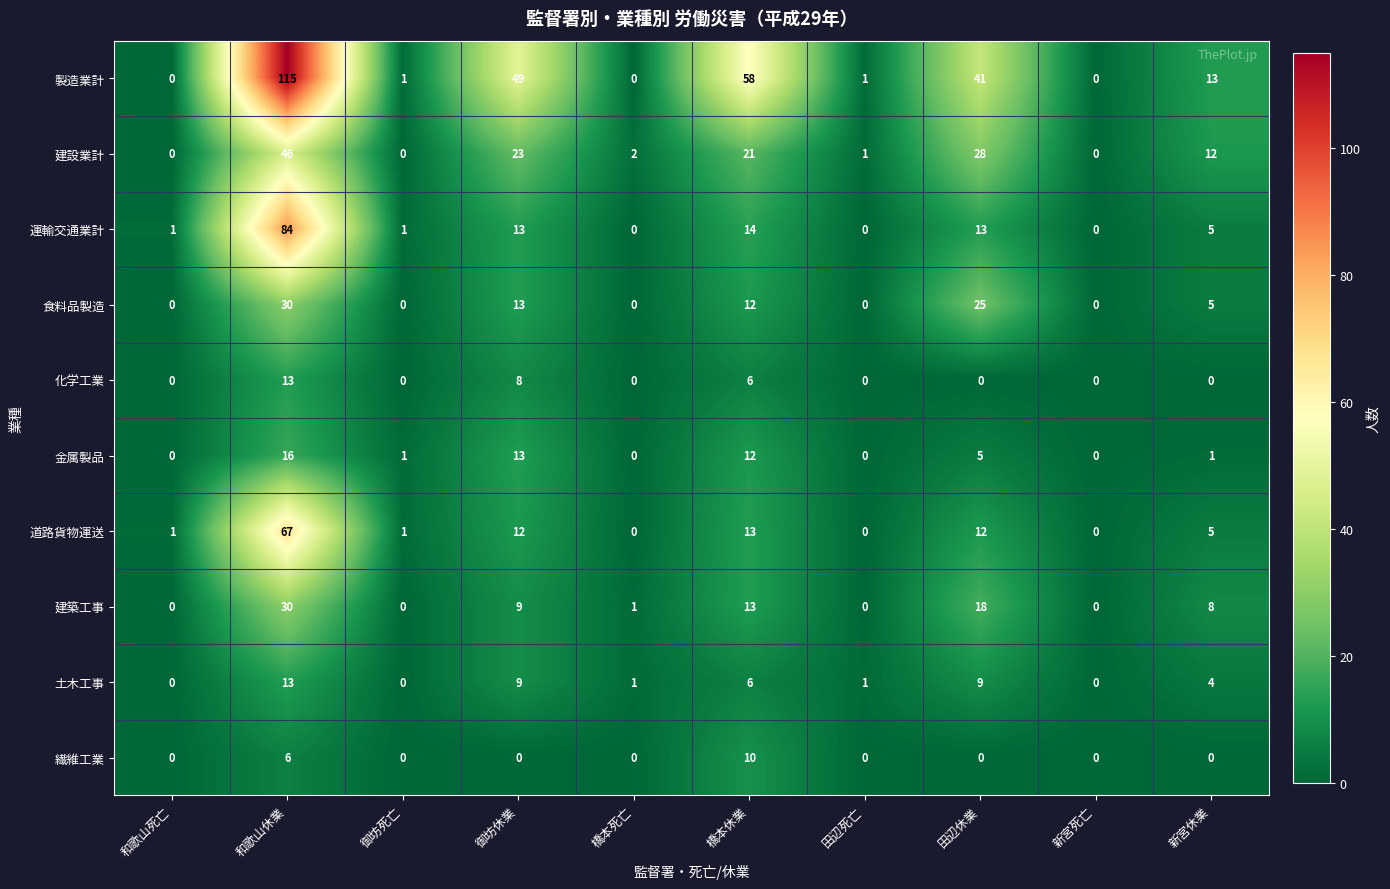

Is it true that 建築工事 equals 0 at 御坊死亡?

True